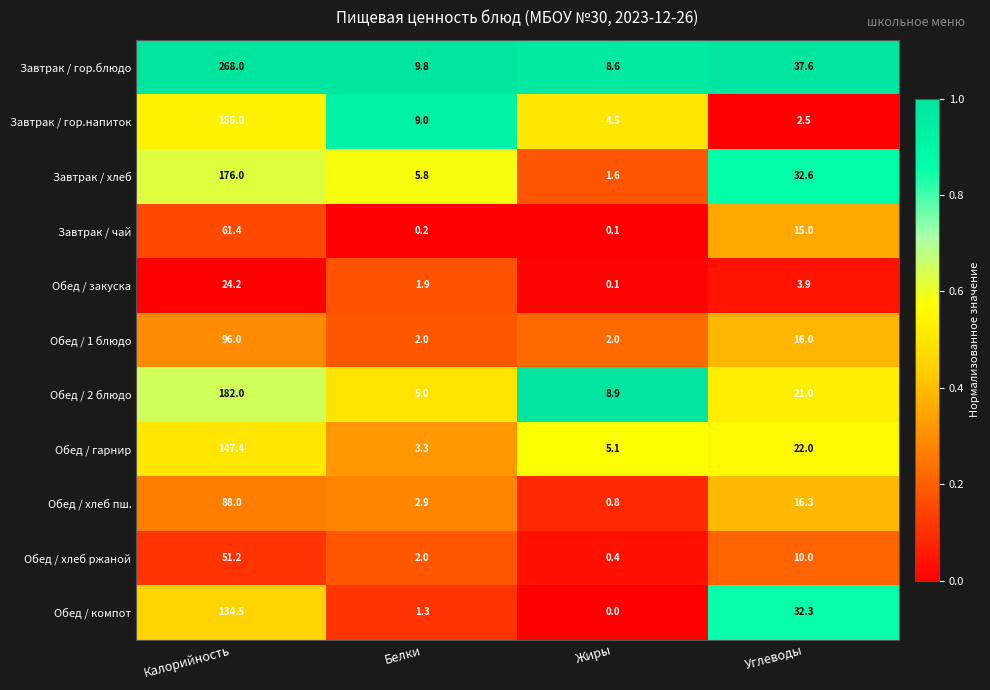

What is the difference between the Обед / хлеб пш. values at Углеводы and Калорийность?

71.7